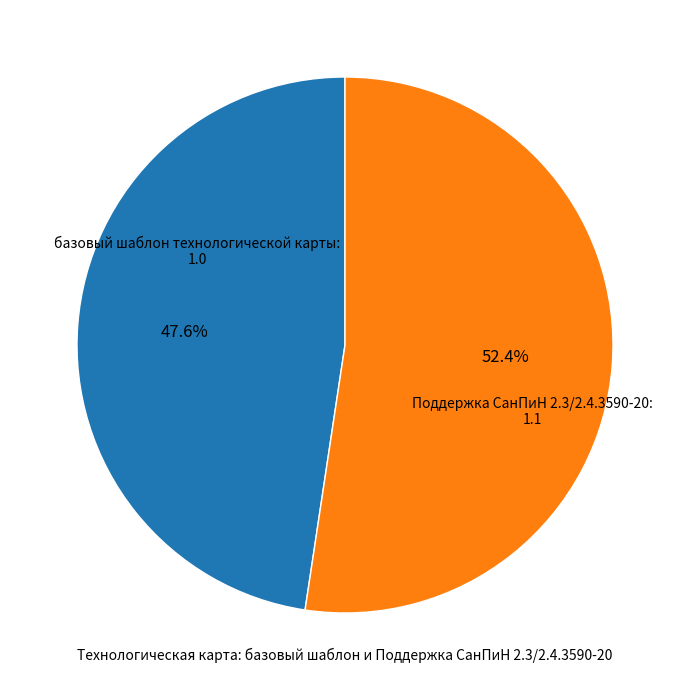

To the nearest percent, what percentage of the pie is базовый шаблон технологической карты?

48%